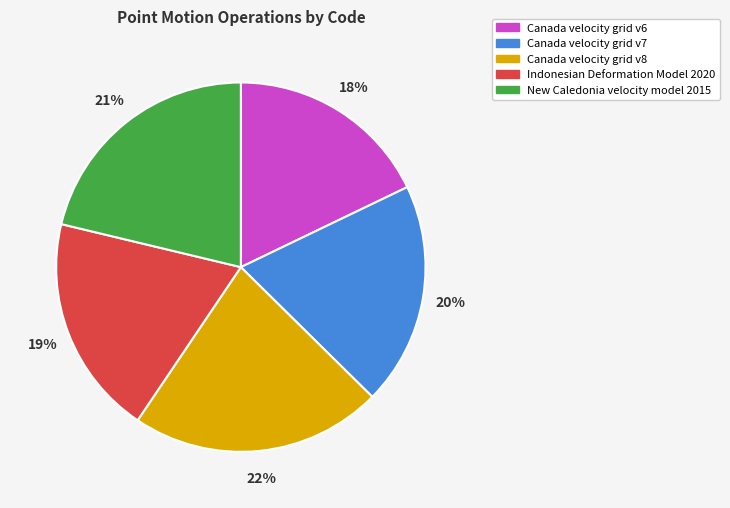

Combined, do Canada velocity grid v6 and Indonesian Deformation Model 2020 account for over 50%?

No